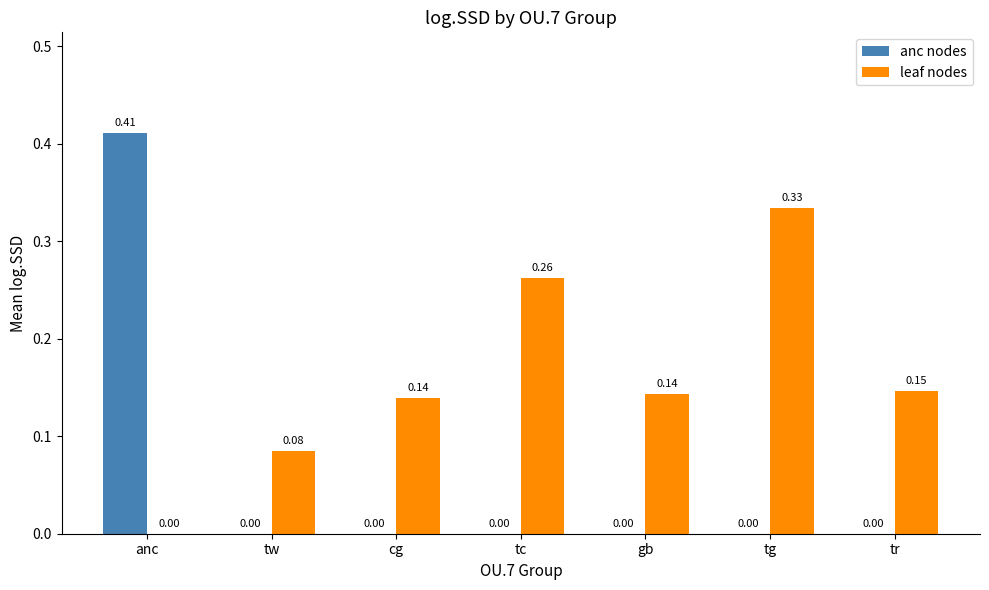

Which category has the highest value across all series?

anc